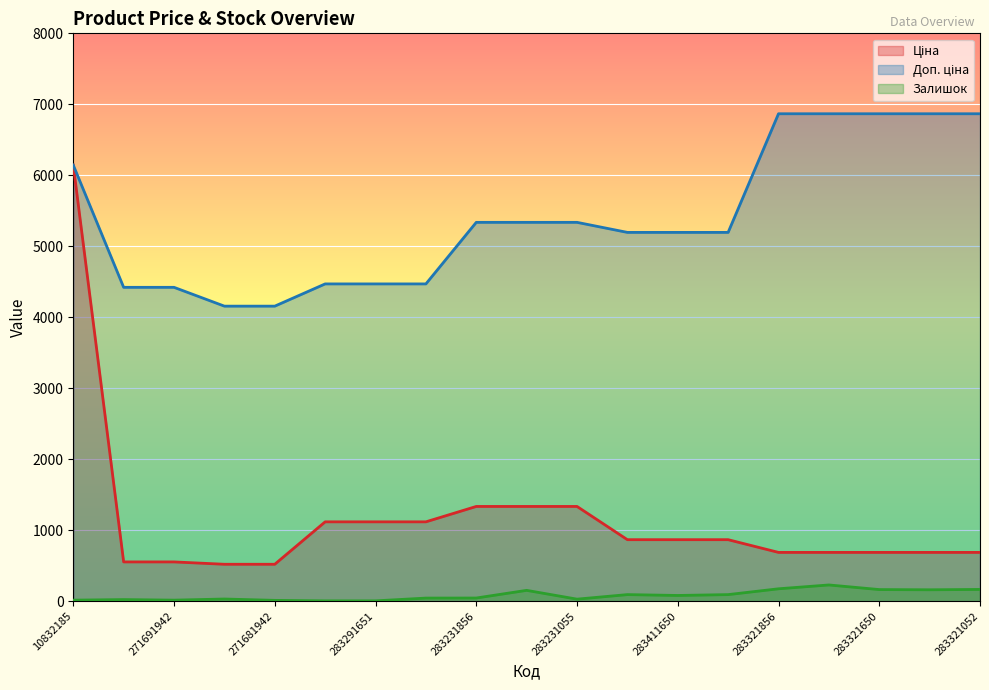

What is the value of the Залишок point at the 3rd from the left?

14.0